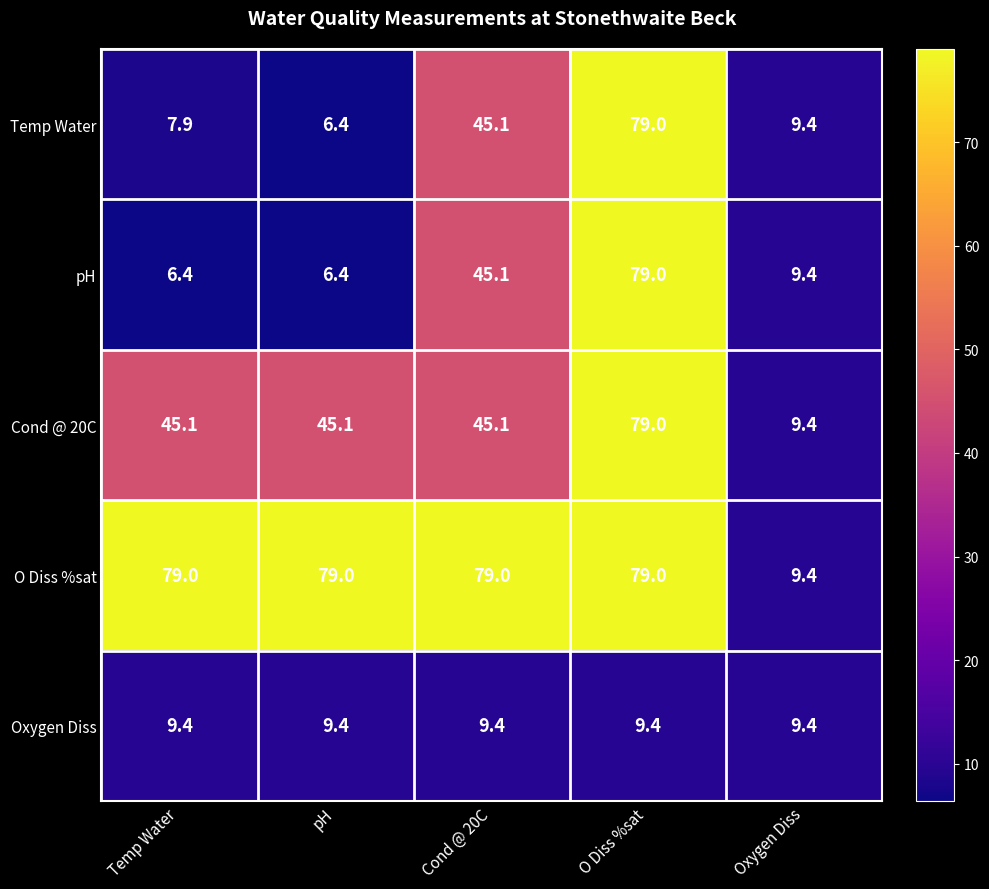

Where does the Cond @ 20C series first go above 45?

Temp Water